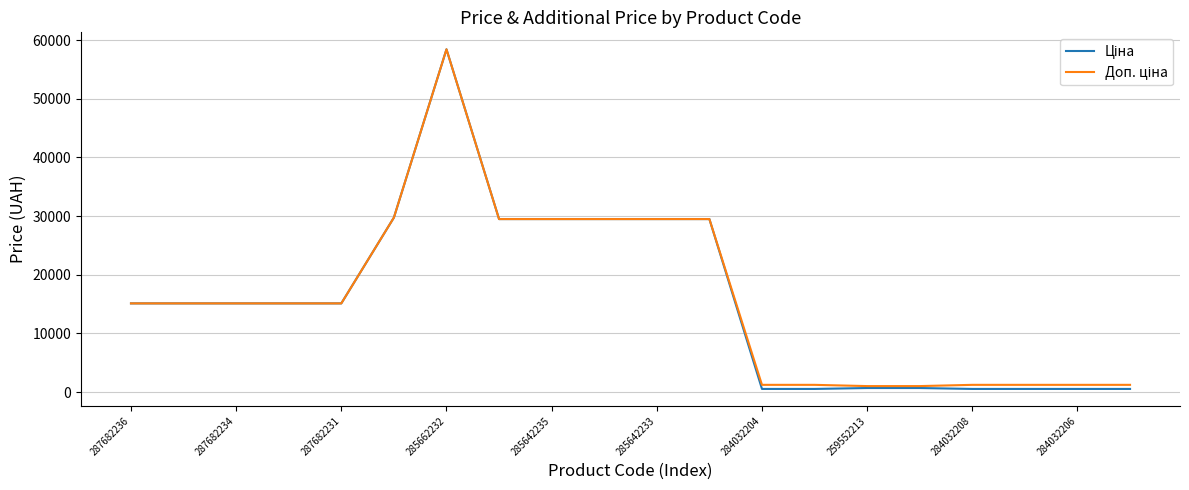

What is the greatest value displayed?

58426.5